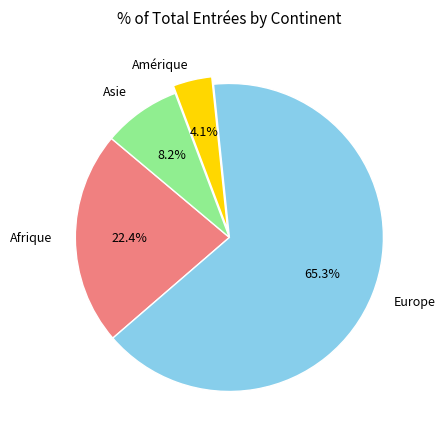

Does any single category account for the majority?

Yes